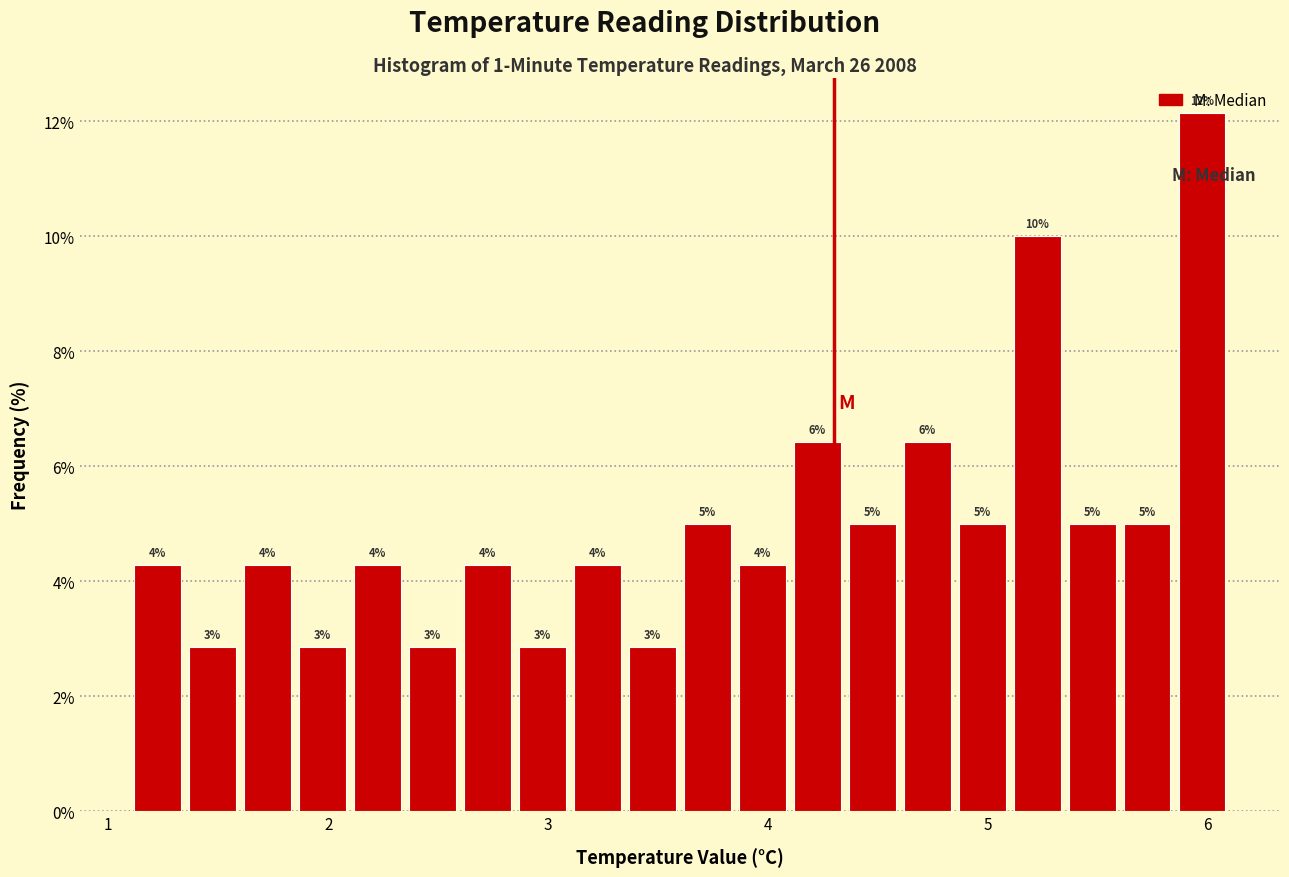

Around what value on the x-axis is the tallest bar? Give the approximate position of its centre, as read against the axis.

6.0